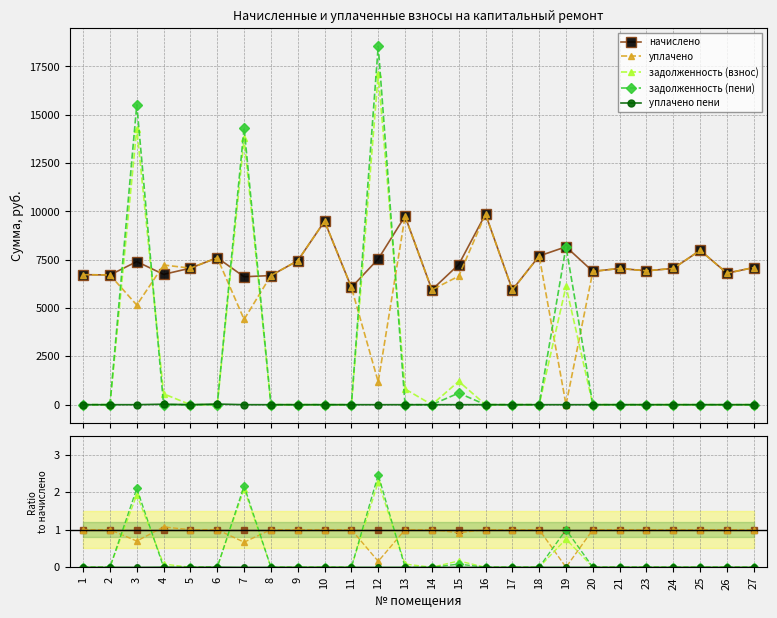

Which series has the largest range (max minus min)?

задолженность (пени)